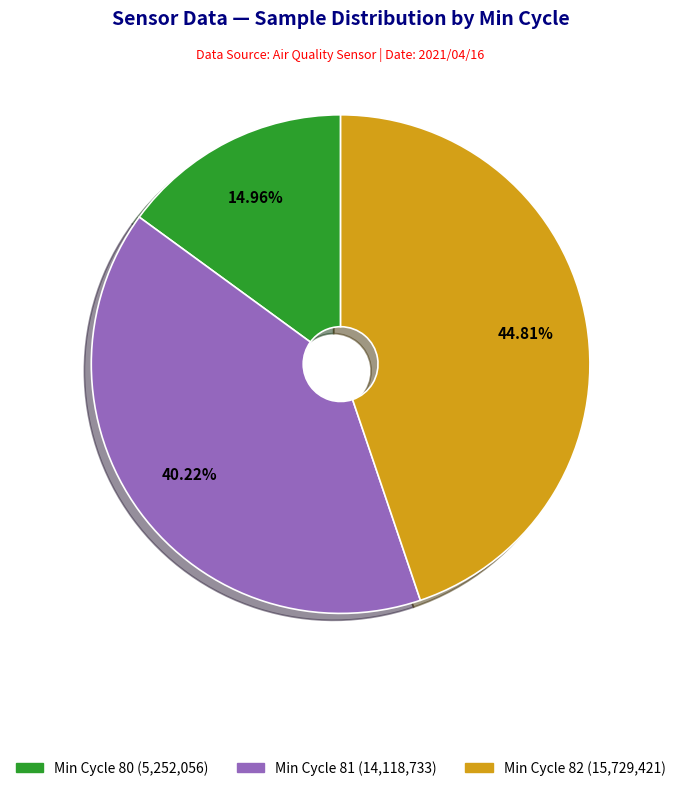

Is there a majority slice in this chart?

No